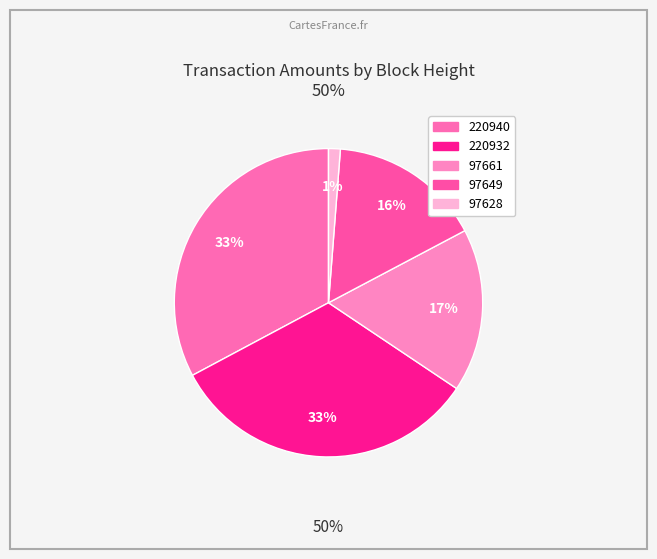

Which category has the biggest portion of the pie?

220932